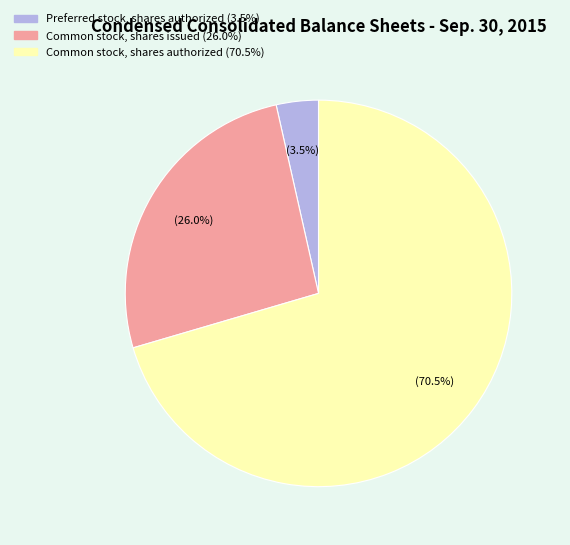

Between Preferred stock, shares authorized and Common stock, shares authorized, which is larger?

Common stock, shares authorized